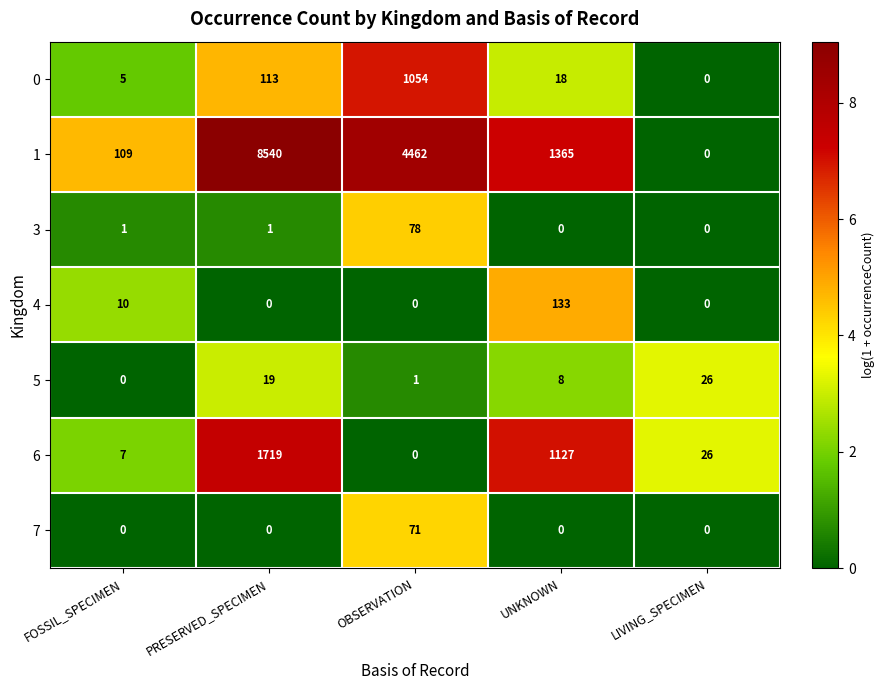

At which label is 4 closest to 66?

FOSSIL_SPECIMEN